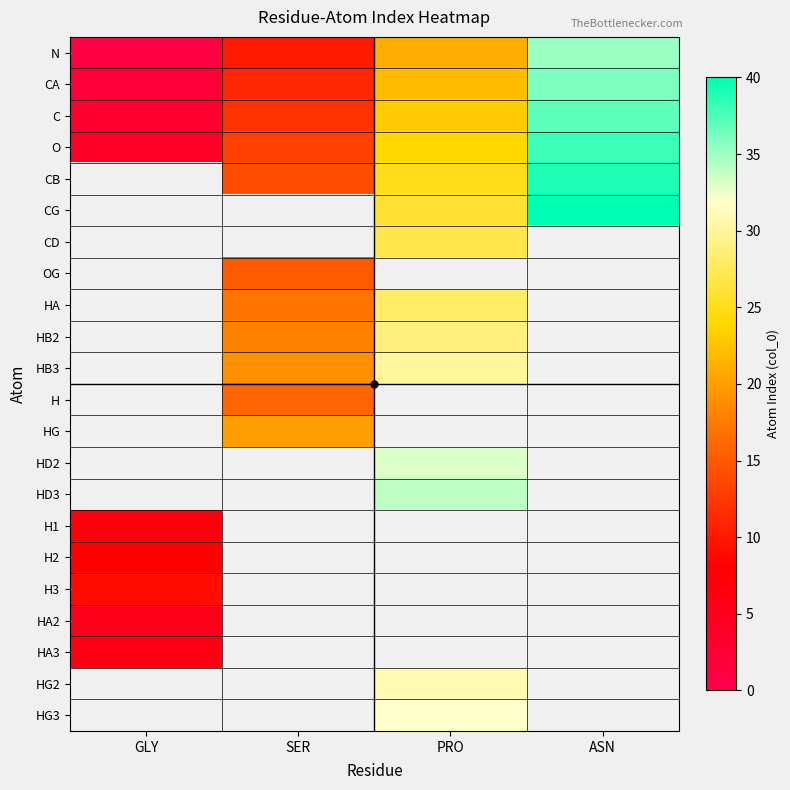

At which label does O first exceed 24?

ASN